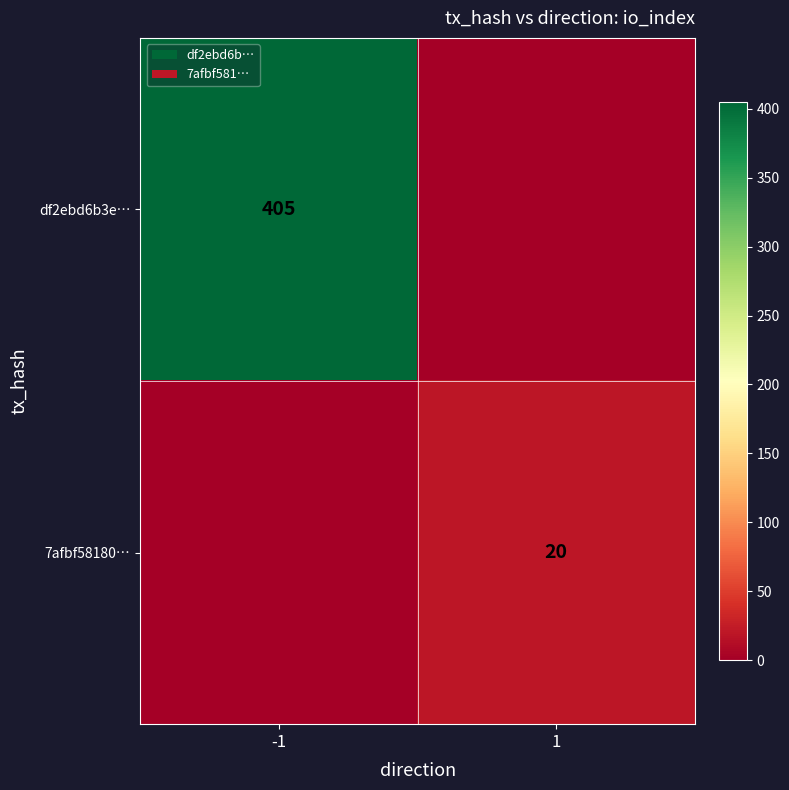

At which category does the chart reach its peak across all series?

-1